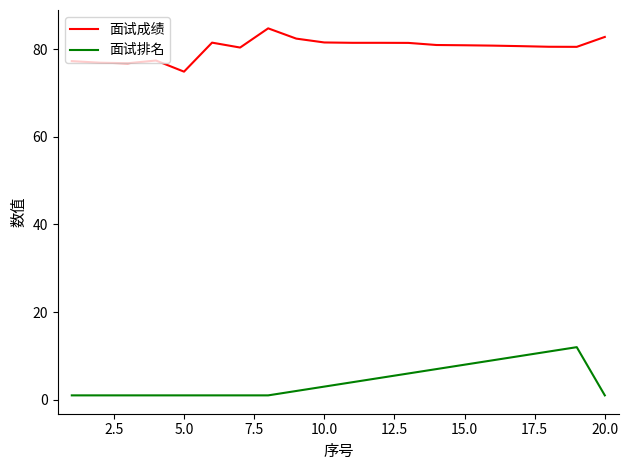

What is the average value of the 面试排名 series?

4.3